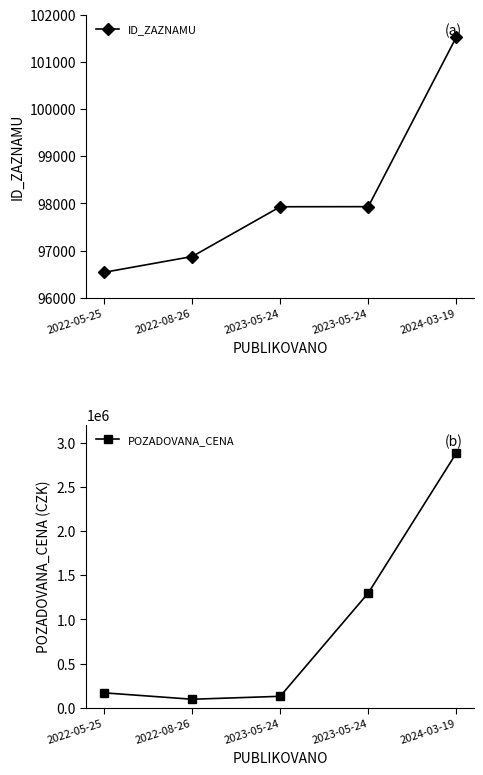

List the series in order of their peak value, lowest first.

ID_ZAZNAMU, POZADOVANA_CENA